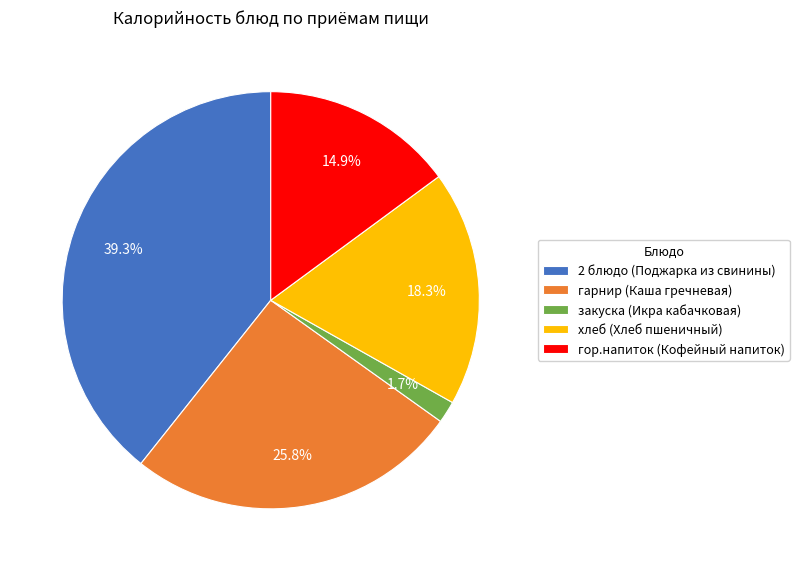

To the nearest percent, what percentage of the pie is закуска (Икра кабачковая)?

2%